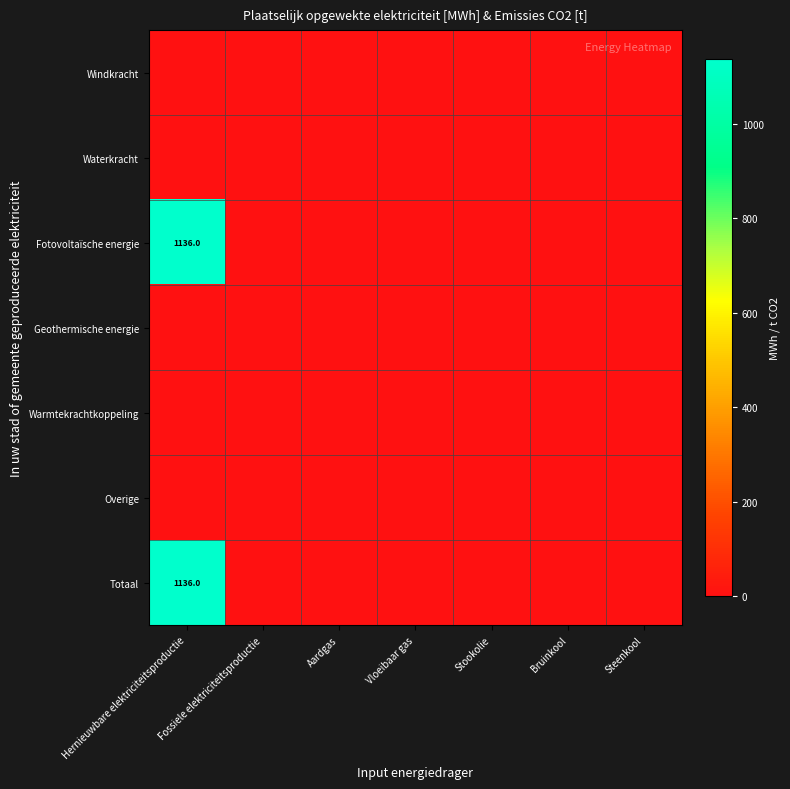

The Windkracht series shows 0.0 at Bruinkool. True or false?

True